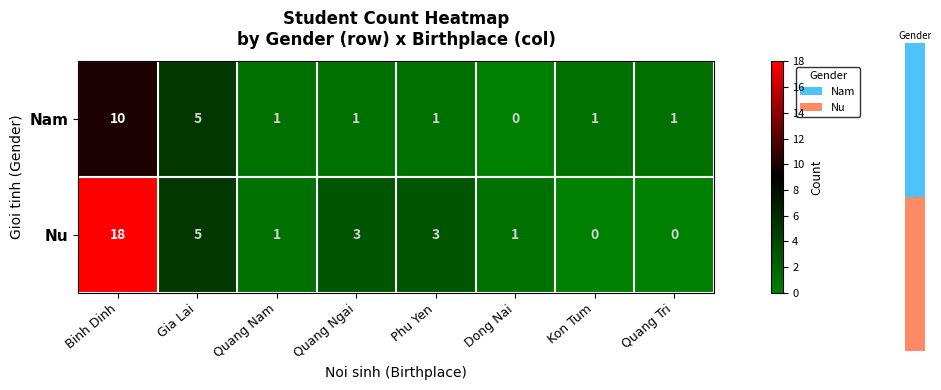

Where does the Nu series first go above 3?

Binh Dinh